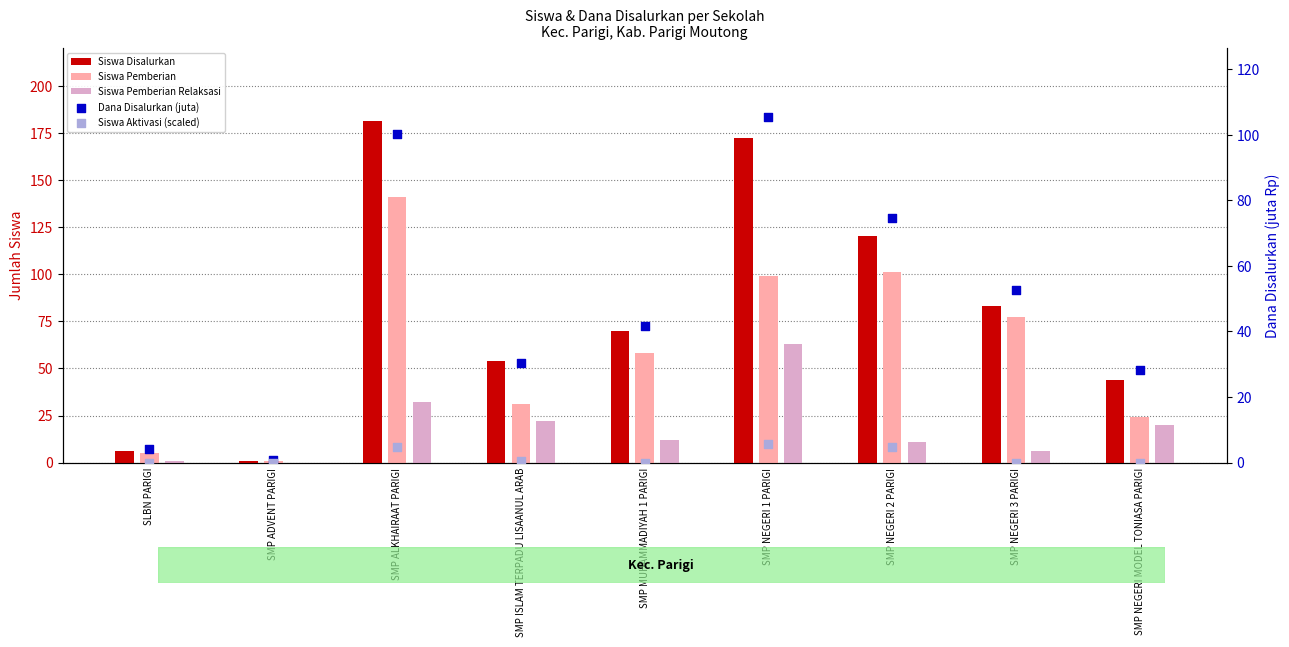

What is the total value across all series at SMP ALKHAIRAAT PARIGI?

458.8